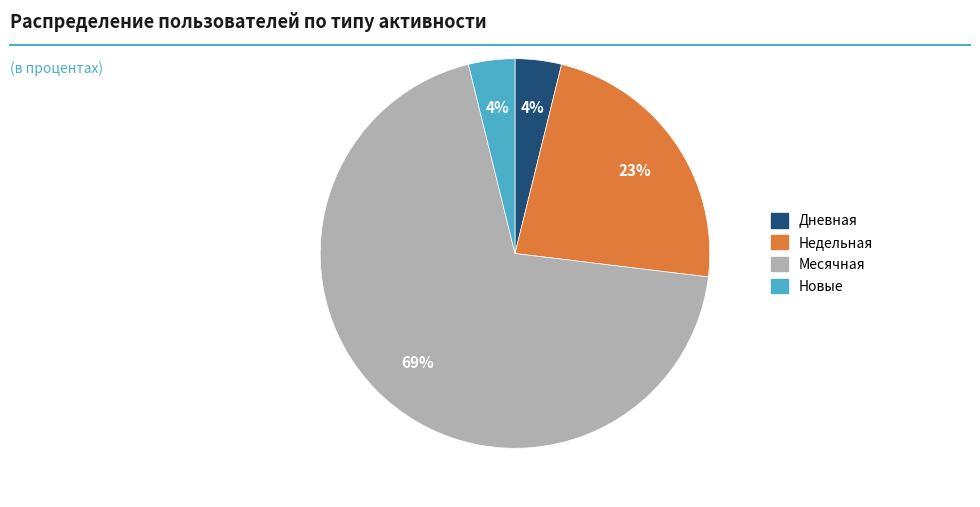

Count the number of slices in the pie.

4